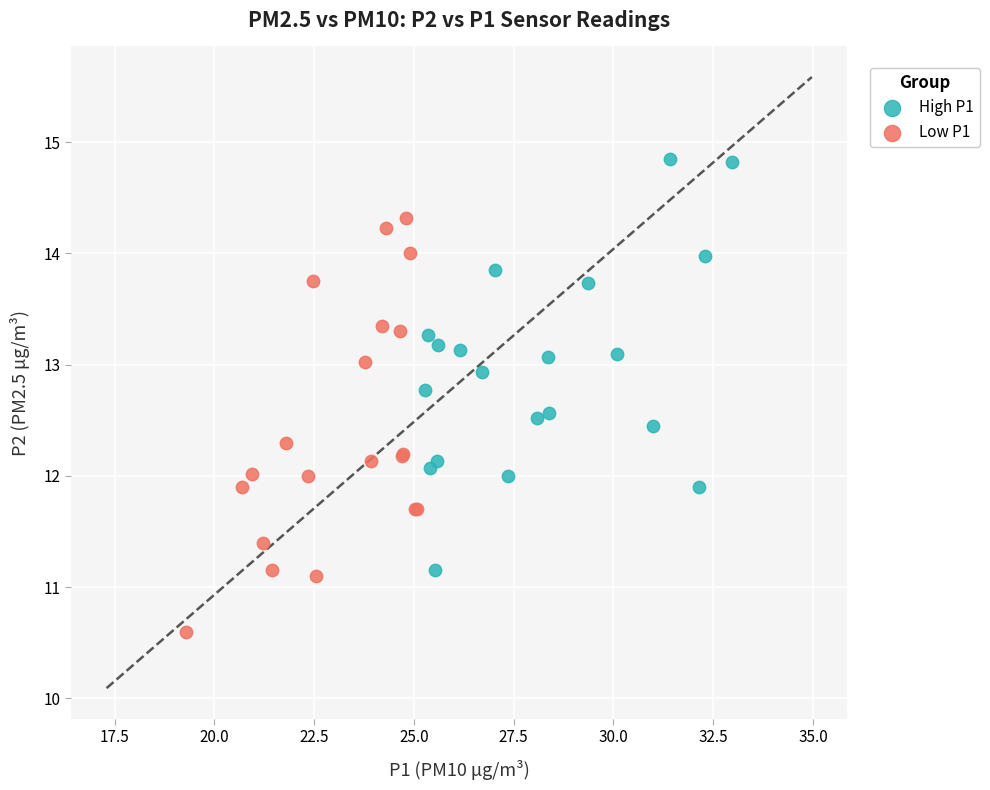

Which series contains the lowest Y value?

Low P1